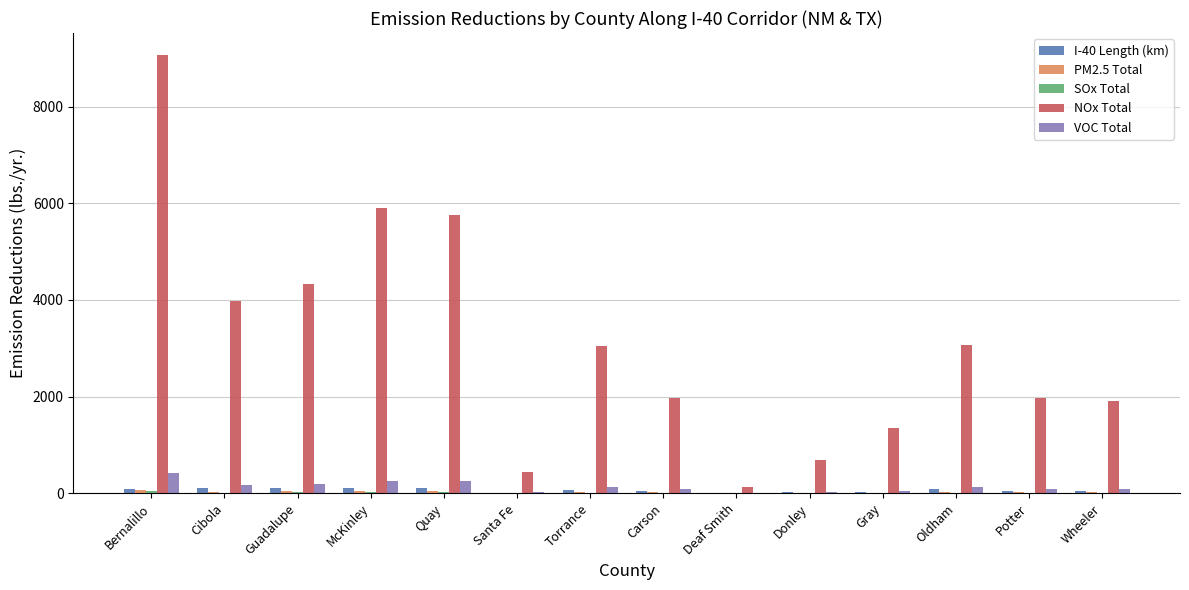

How many categories are shown in the chart?

14